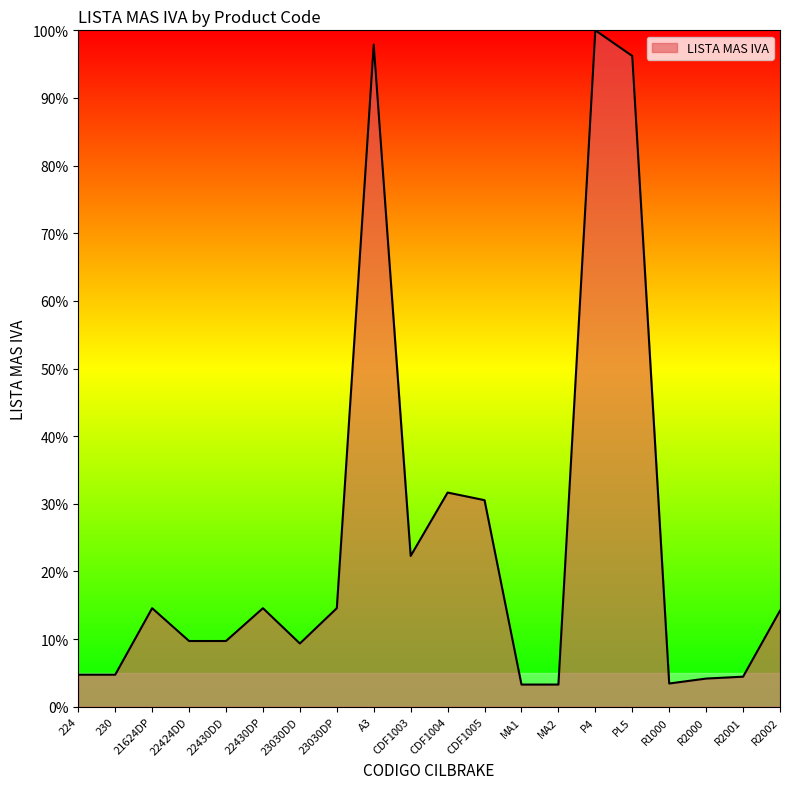

The chart shows a value of 22.2 at 23030DP. True or false?

False